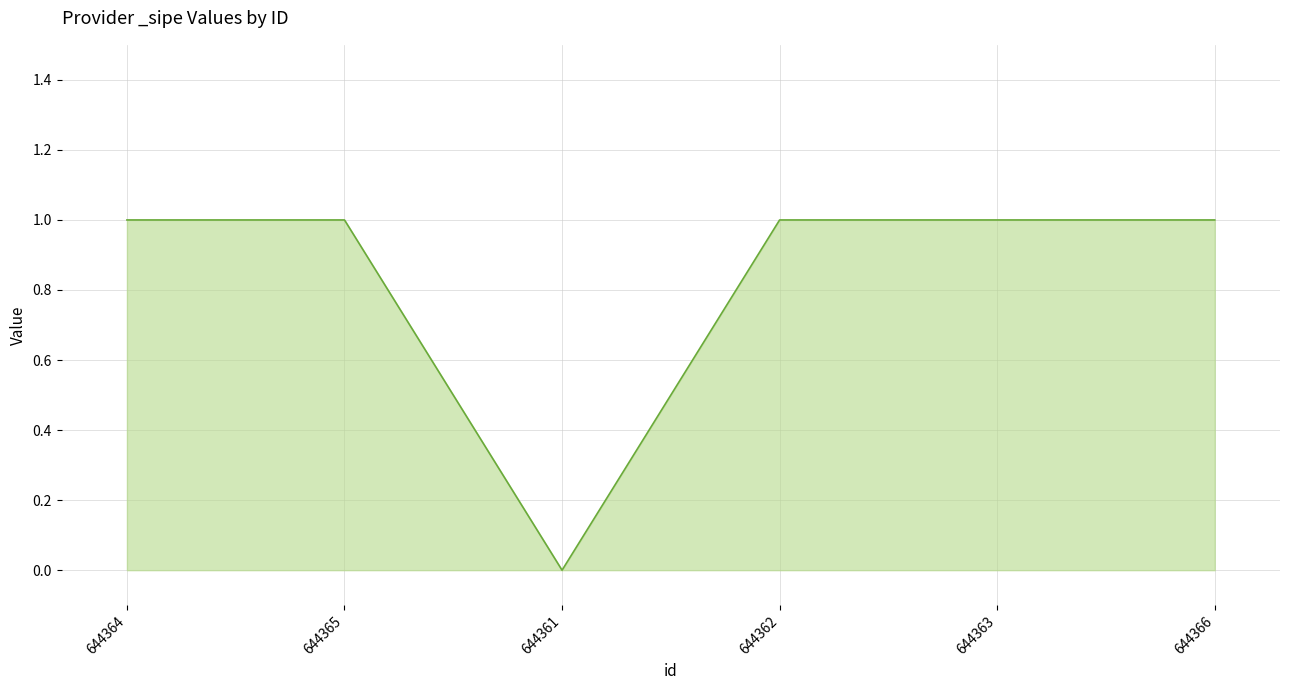

Is it true that the value at 644364 is 2?

False